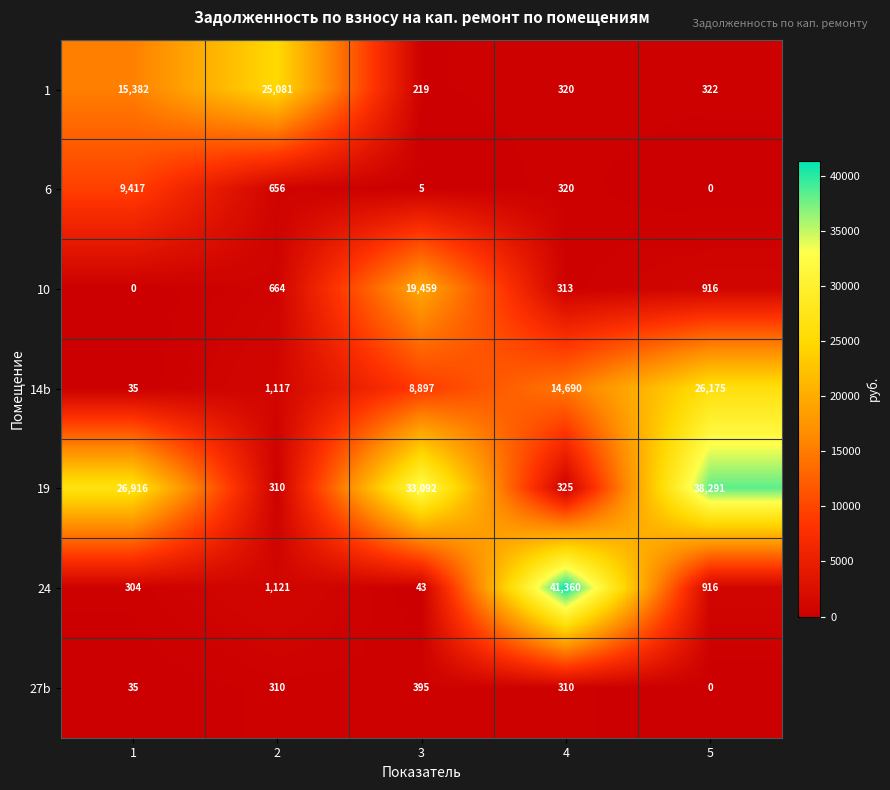

Between 2 and 4, which series saw the biggest shift?

24